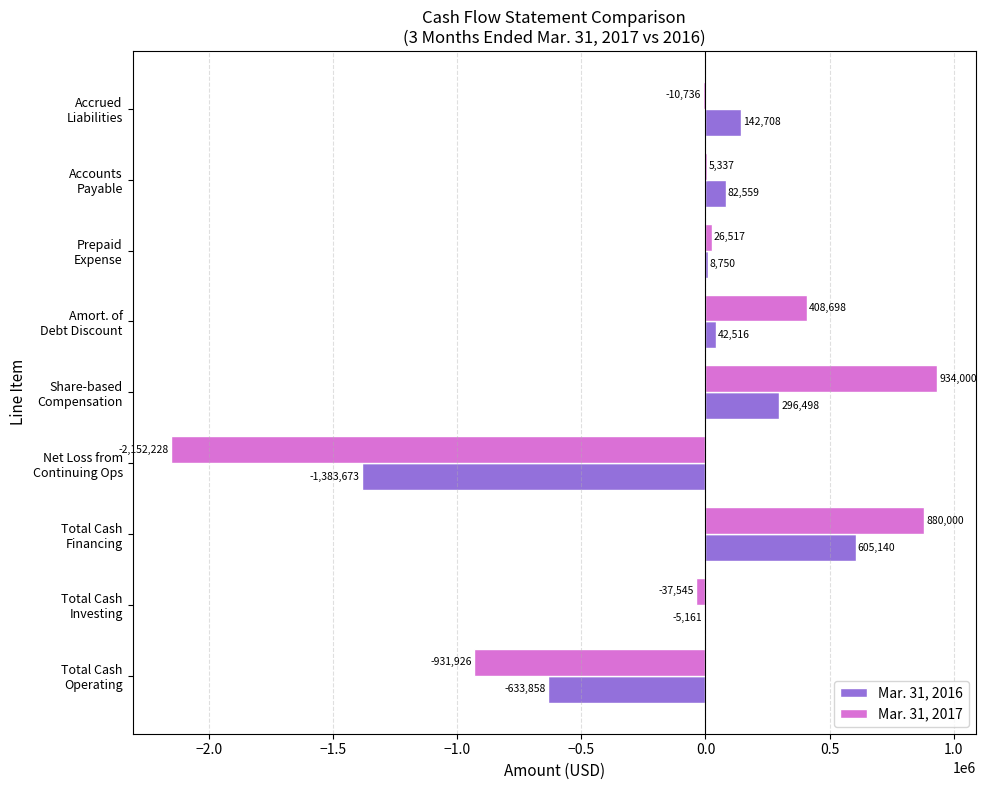

What is the greatest value displayed?

934000